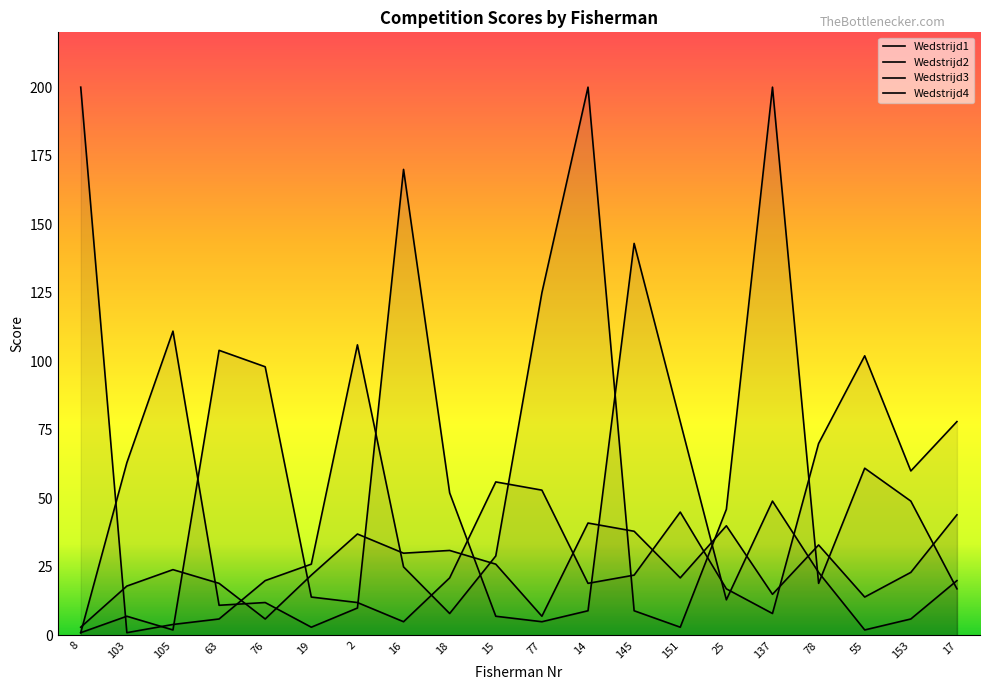

Which series ends up on top after the final intersection of Wedstrijd3 and Wedstrijd1?

Wedstrijd3